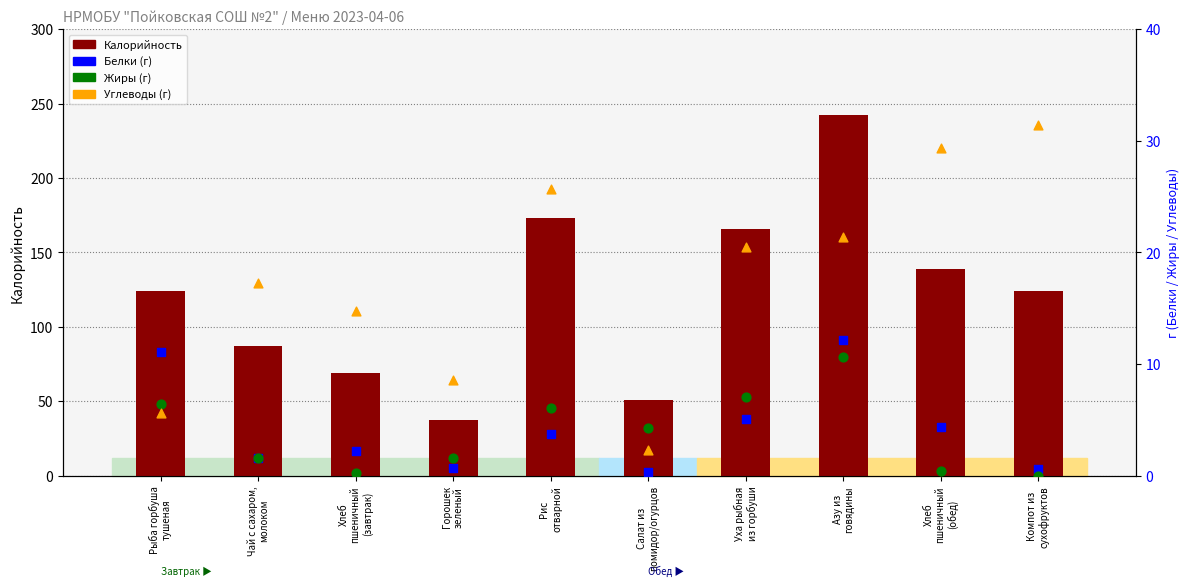

Which series contains the lowest Y value?

Жиры